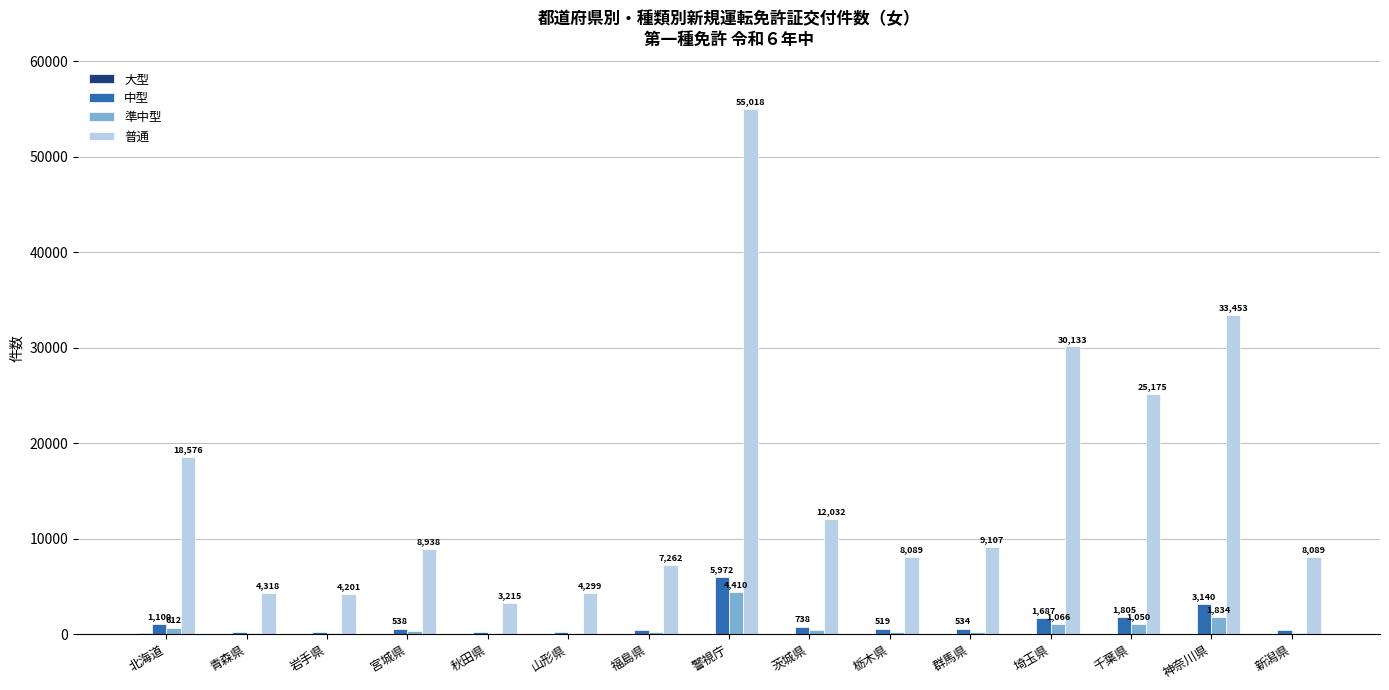

Which series has the largest total across all categories?

普通